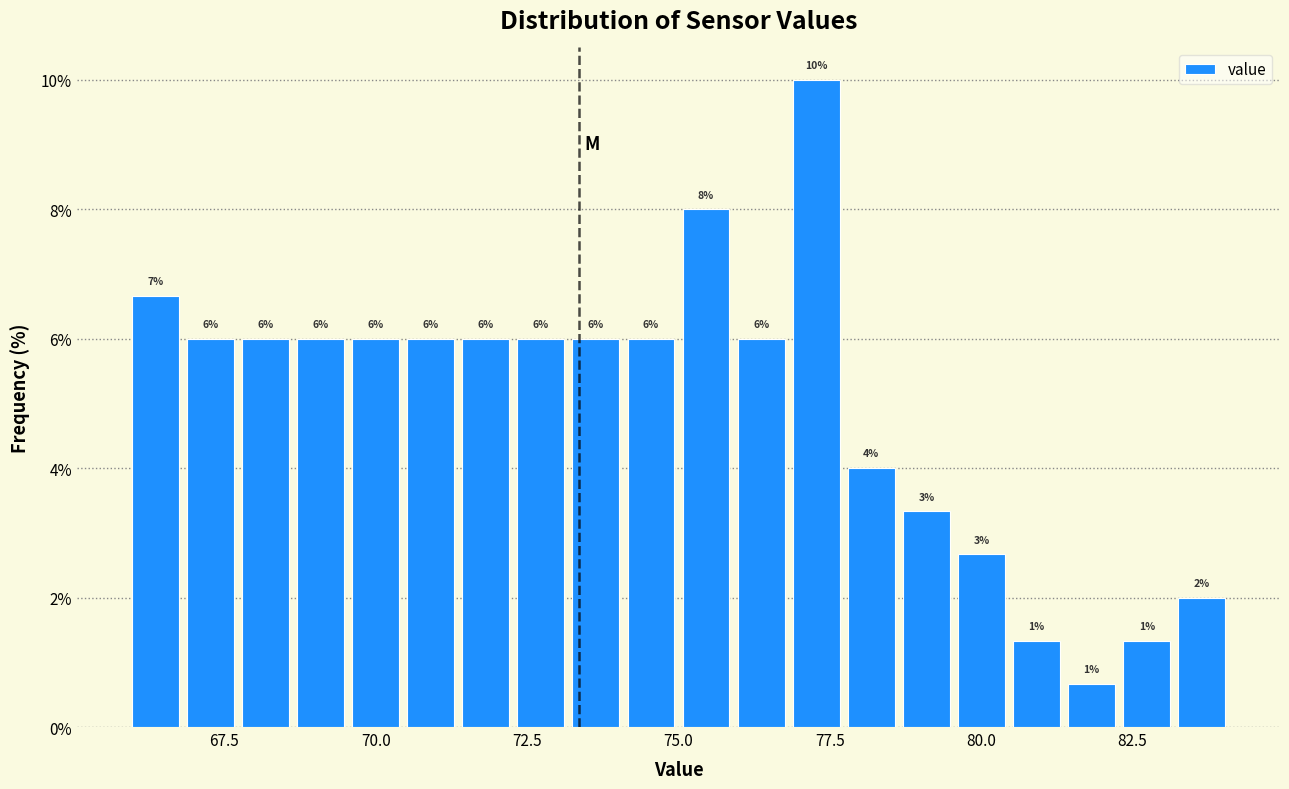

Read against the x-axis, roughly where is the centre of the tallest bar?

77.5